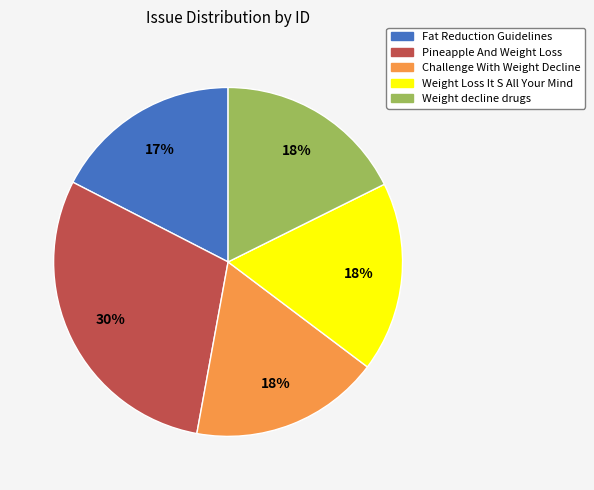

What is the ratio of the value at Pineapple And Weight Loss to the value at Weight Loss It S All Your Mind?

1.7